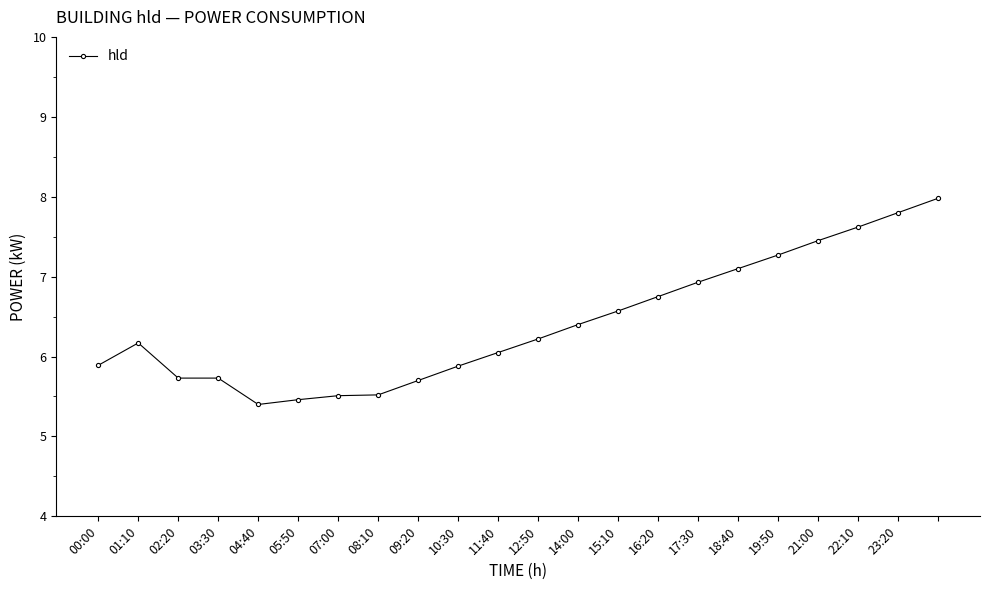

What is the greatest value displayed?

8.0